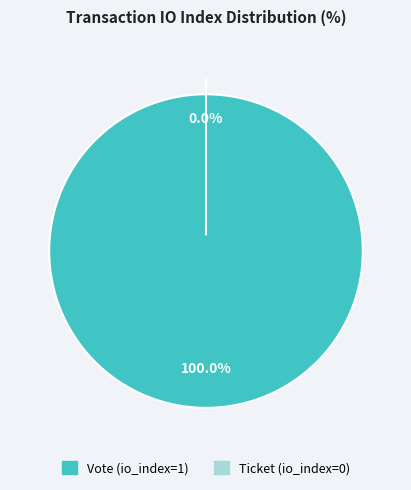

True or false: Ticket (io_index=0) accounts for 0% of the total.

True